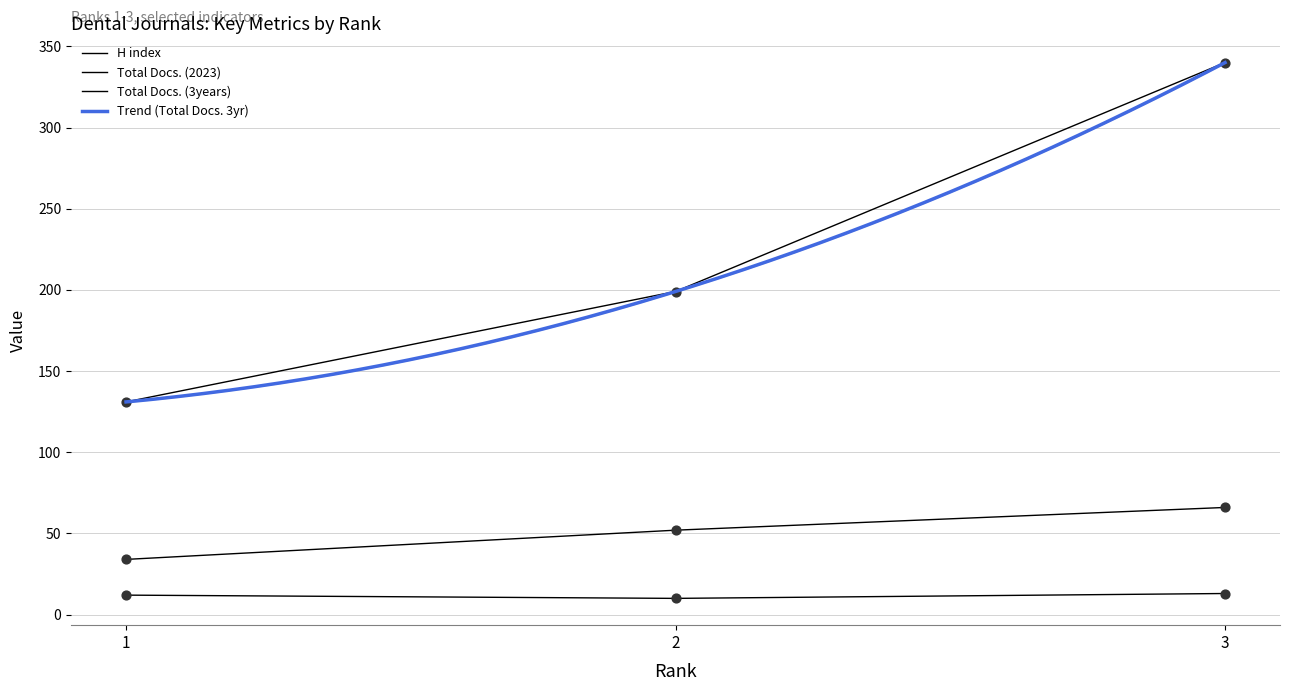

Which series has the widest spread of Y values?

Total Docs. (3years)